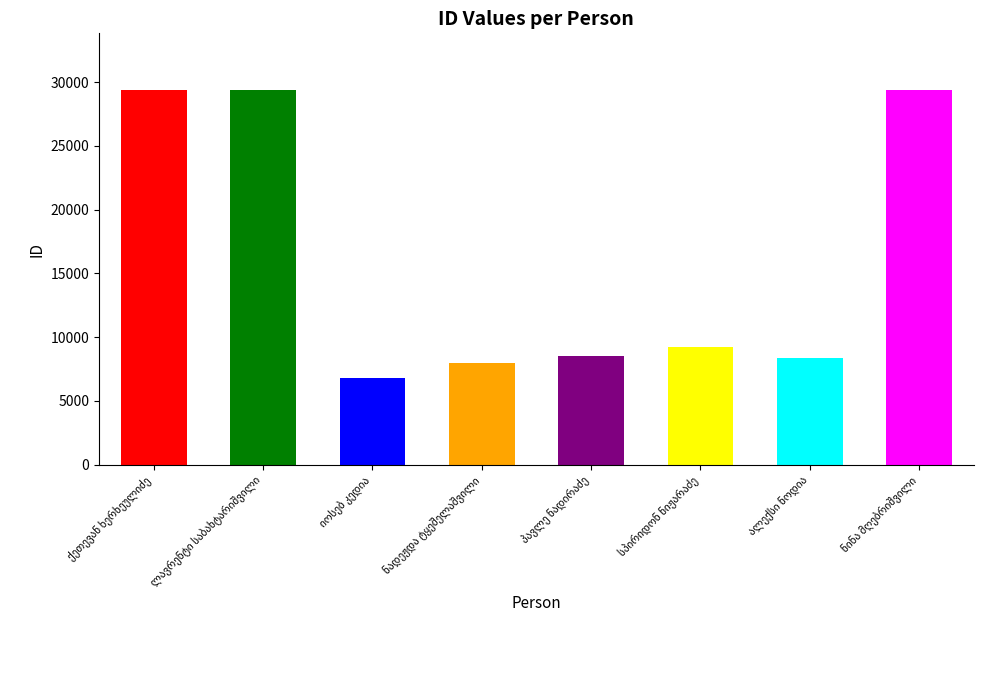

List the labels in order of value, smallest first.

იოსებ კედია, ნადეჟდა ტყეშელაშვილი, ალექსი ნოდია, პავლე ნადირაძე, სპირიდონ ნიჟარაძე, ნინა მღებრიშვილი, ლავრენტი საბახტარიშვილი, ქეთევან ხერხეულიძე